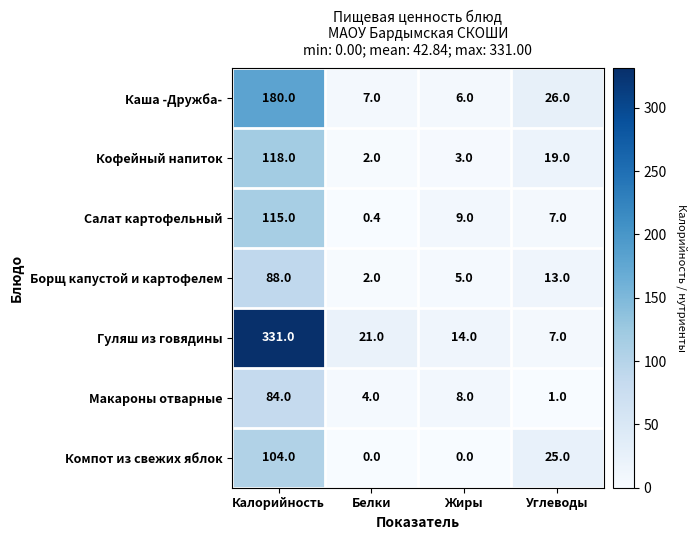

At Калорийность, list the series in order from largest to smallest.

Гуляш из говядины, Каша -Дружба-, Кофейный напиток, Салат картофельный, Компот из свежих яблок, Борщ капустой и картофелем, Макароны отварные